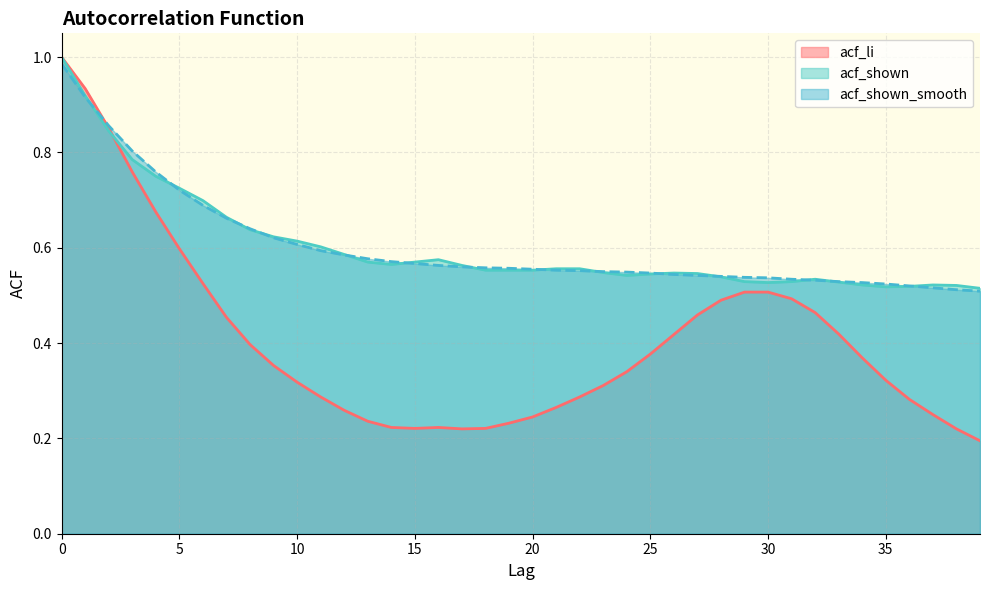

At which label does acf_shown reach its minimum?

39